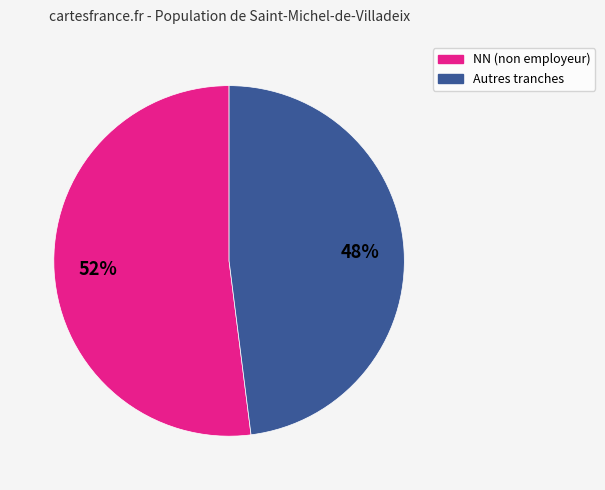

Is there any slice that represents more than half of the pie?

Yes